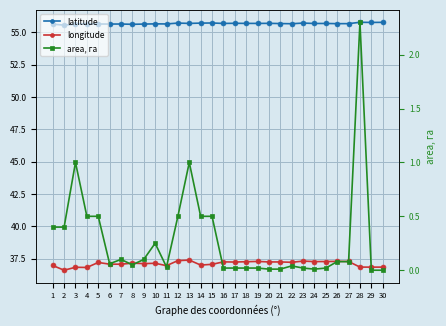

The value of longitude at 24 is 24.9. True or false?

False